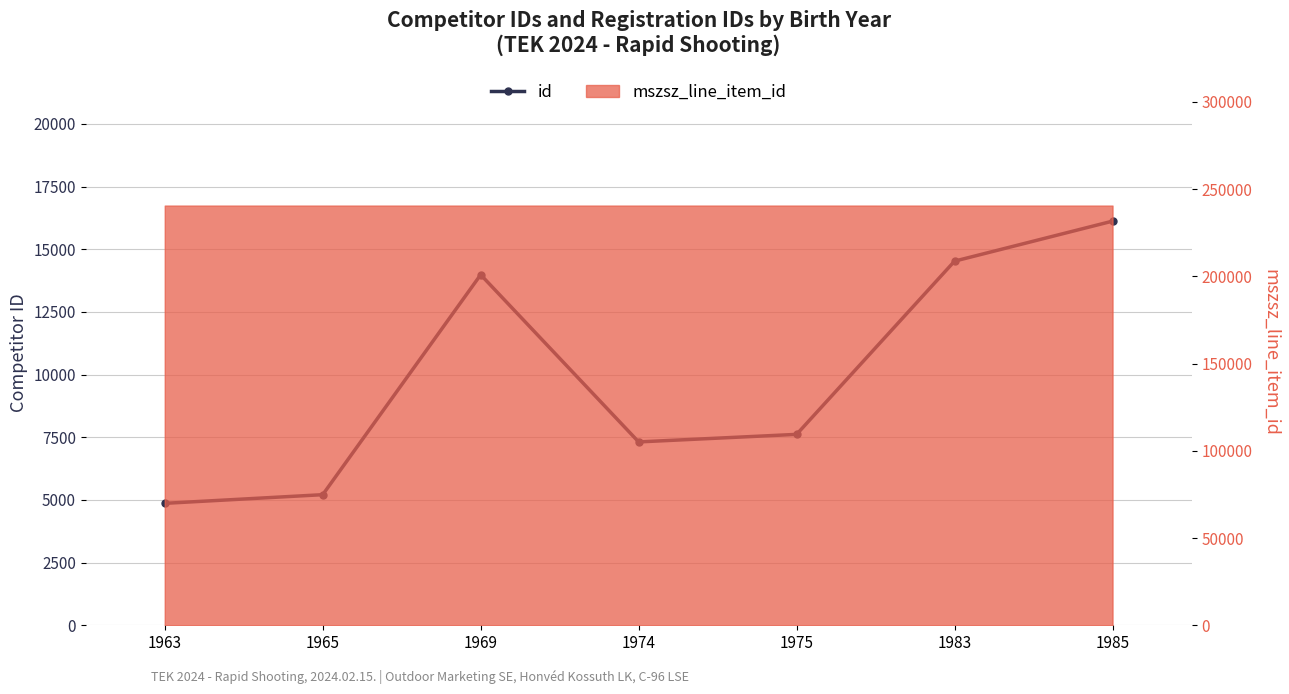

At which label does the data first exceed 7616?

1969